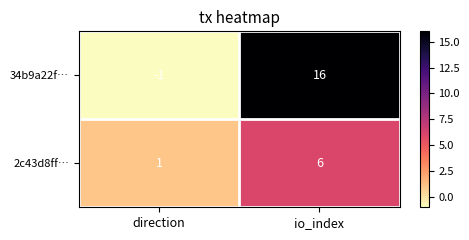

How many distinct data groups are displayed?

2